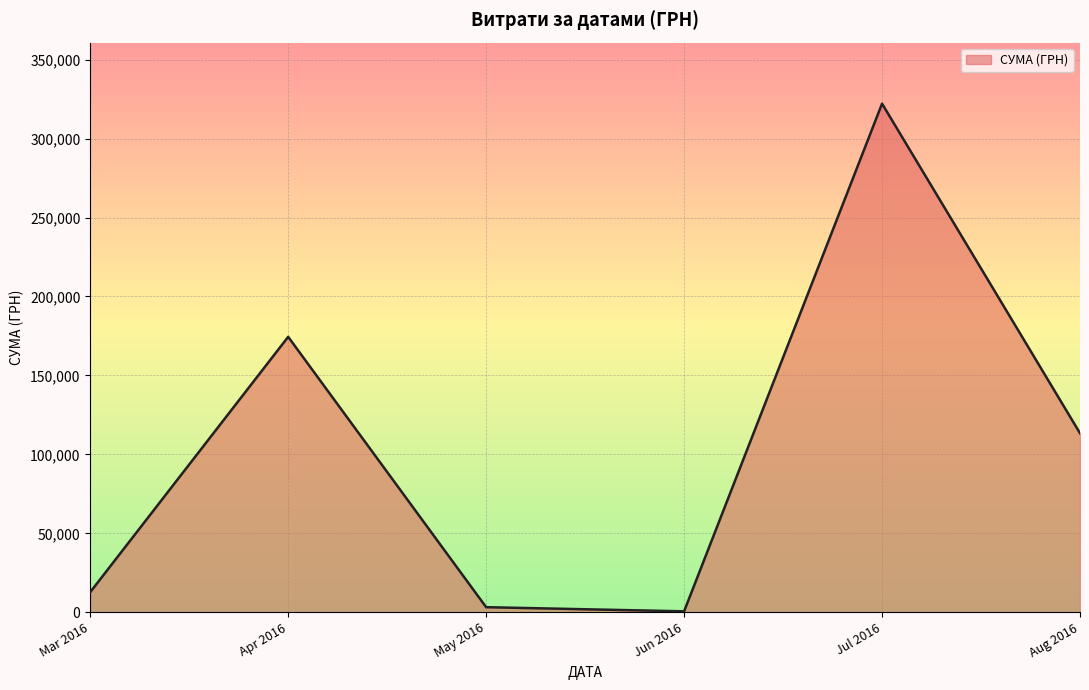

Which has a higher value, Aug 2016 or Mar 2016?

Aug 2016